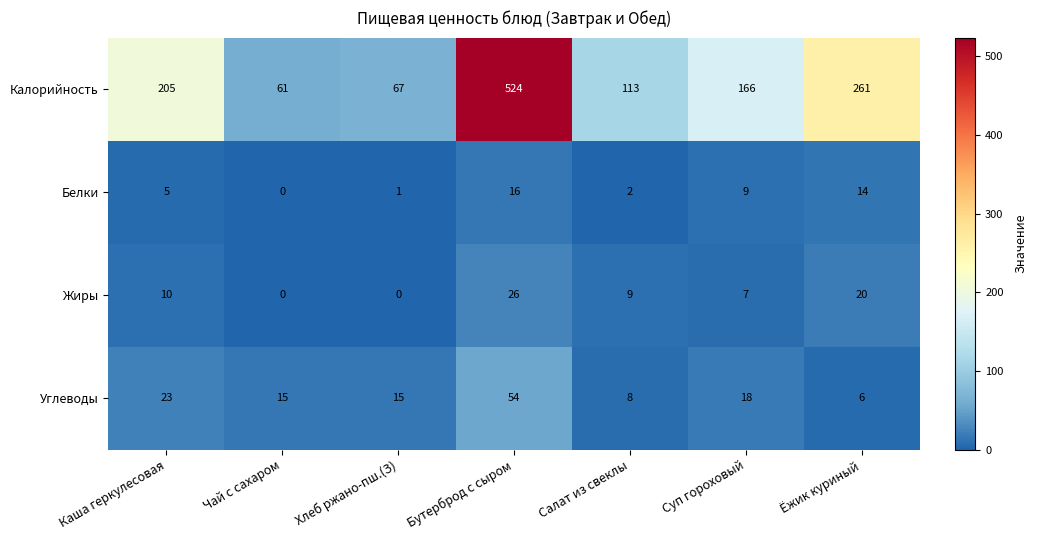

Between Каша геркулесовая and Ёжик куриный, which series saw the biggest shift?

Калорийность